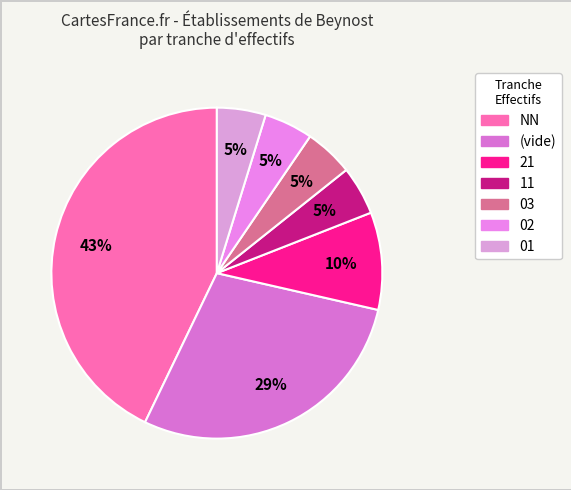

Which slice is the largest?

NN